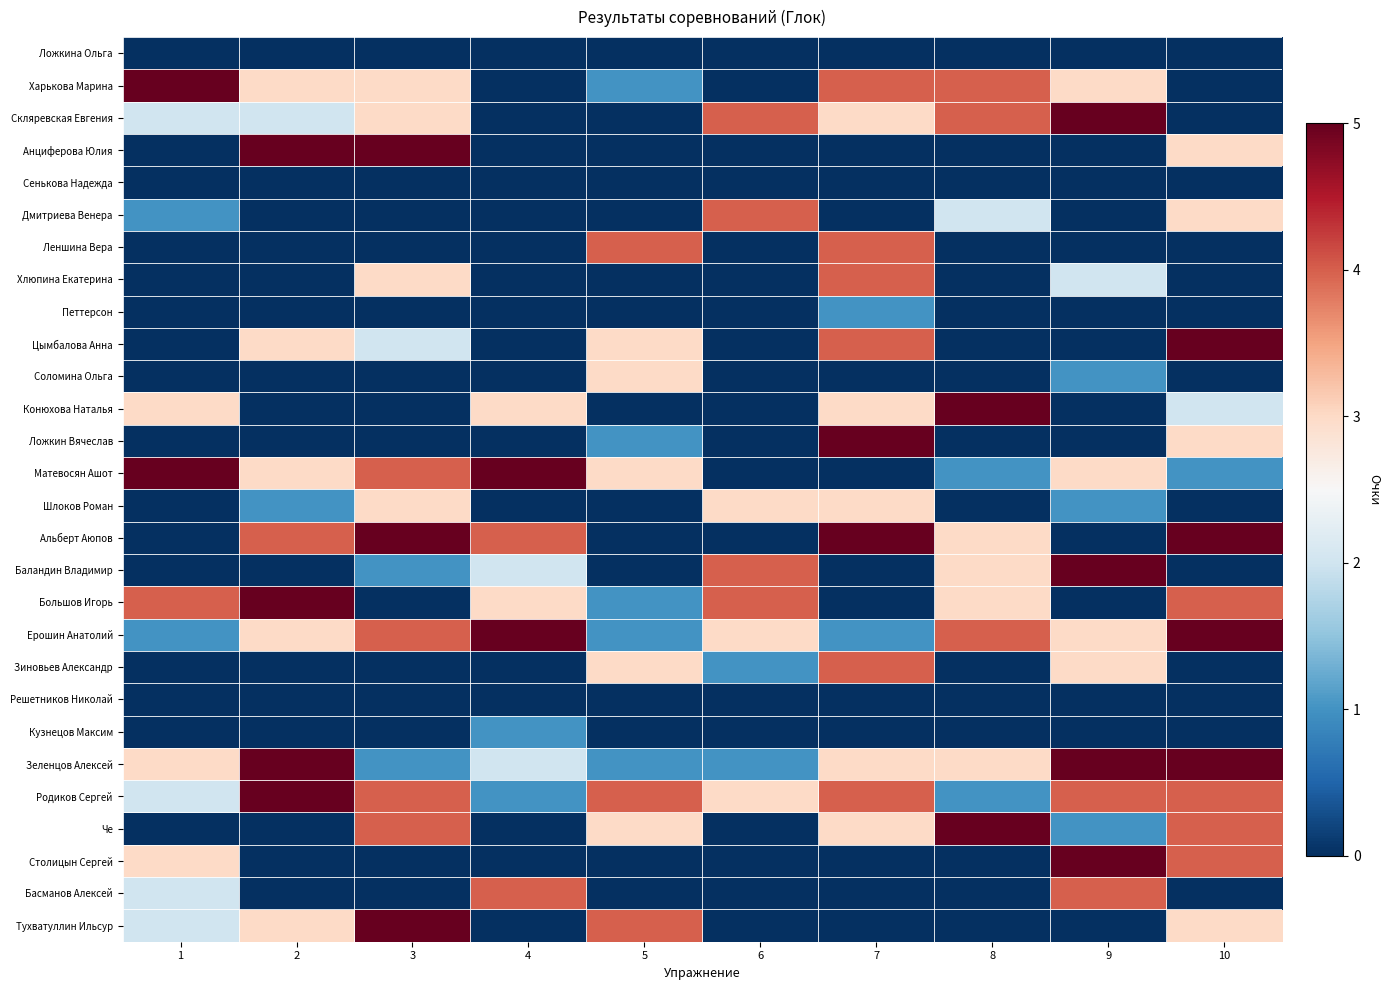

Count the number of data series in this chart.

28